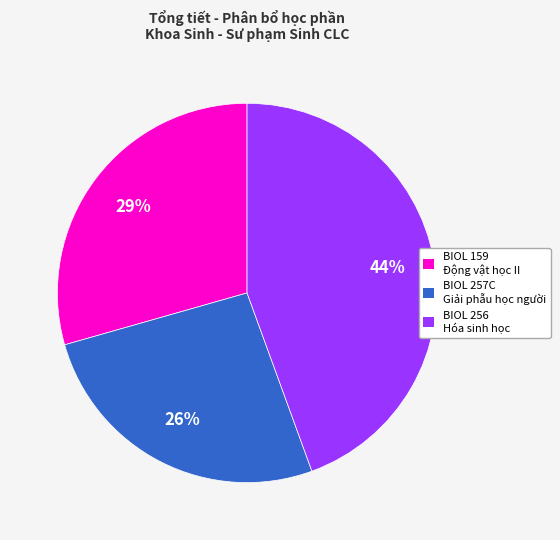

True or false: BIOL 256 accounts for 17% of the total.

False